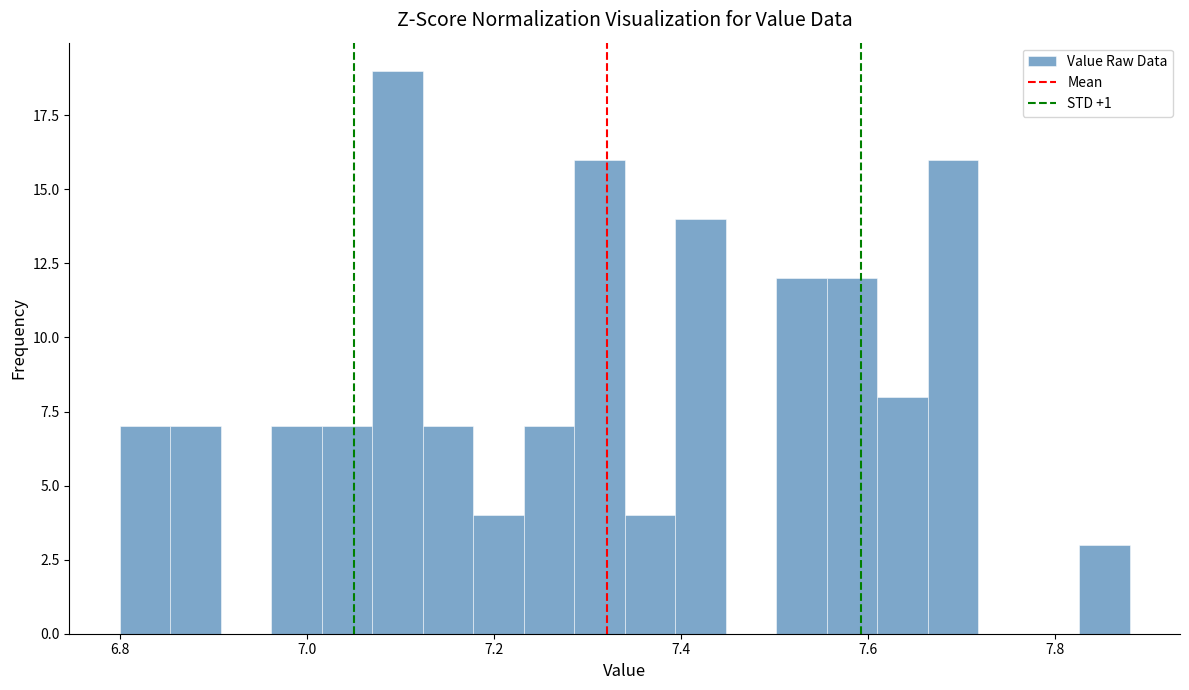

Around what value on the x-axis is the tallest bar? Give the approximate position of its centre, as read against the axis.

7.10